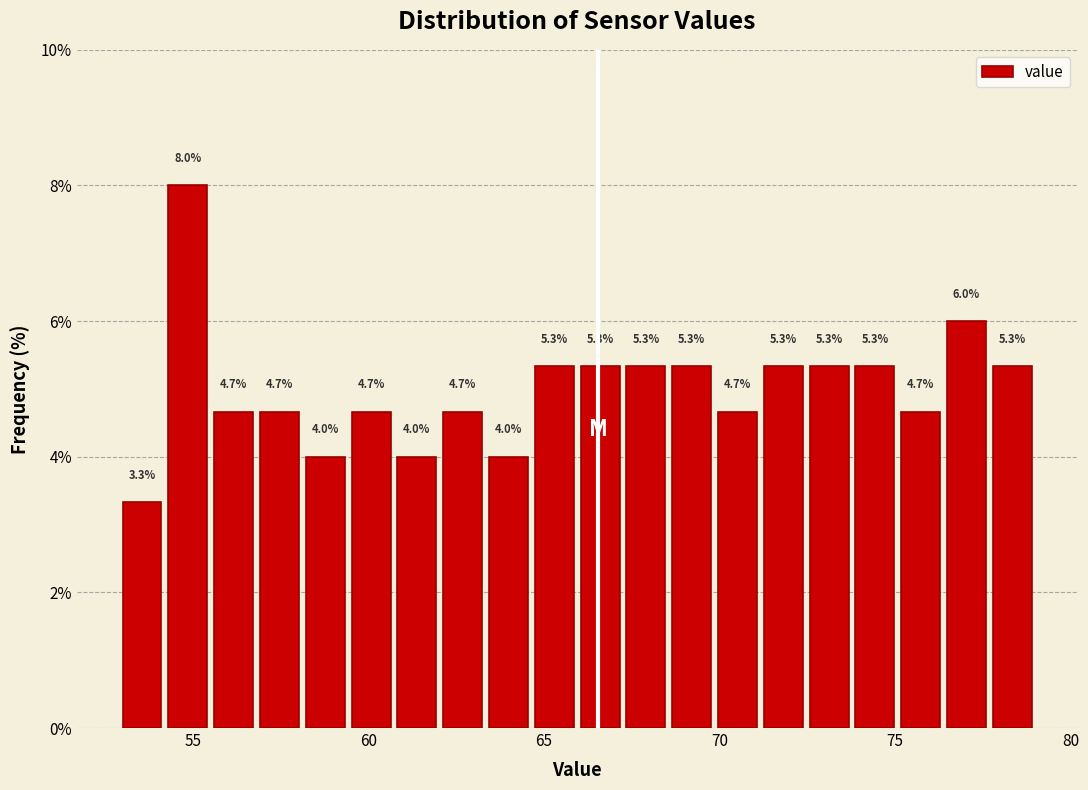

Around what value on the x-axis is the tallest bar? Give the approximate position of its centre, as read against the axis.

55.0